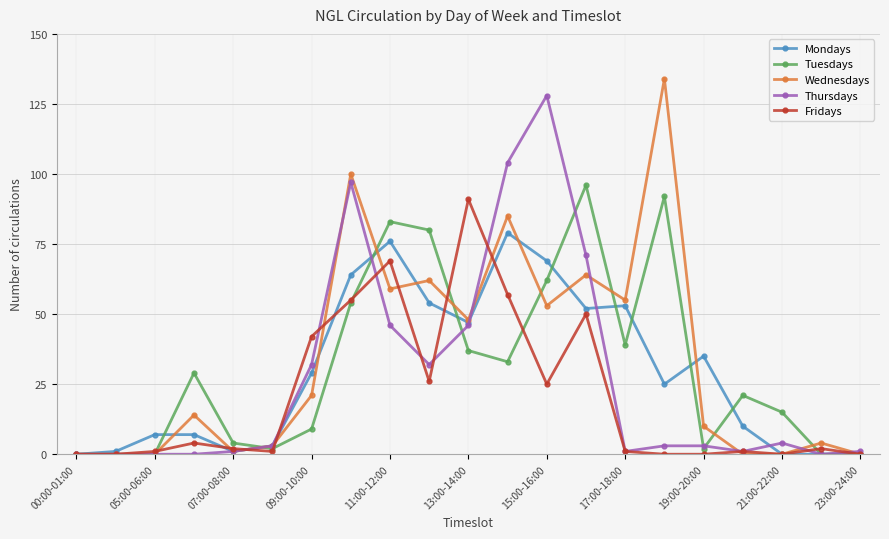

What is the value of the Wednesdays point at the 12th from the left?

85